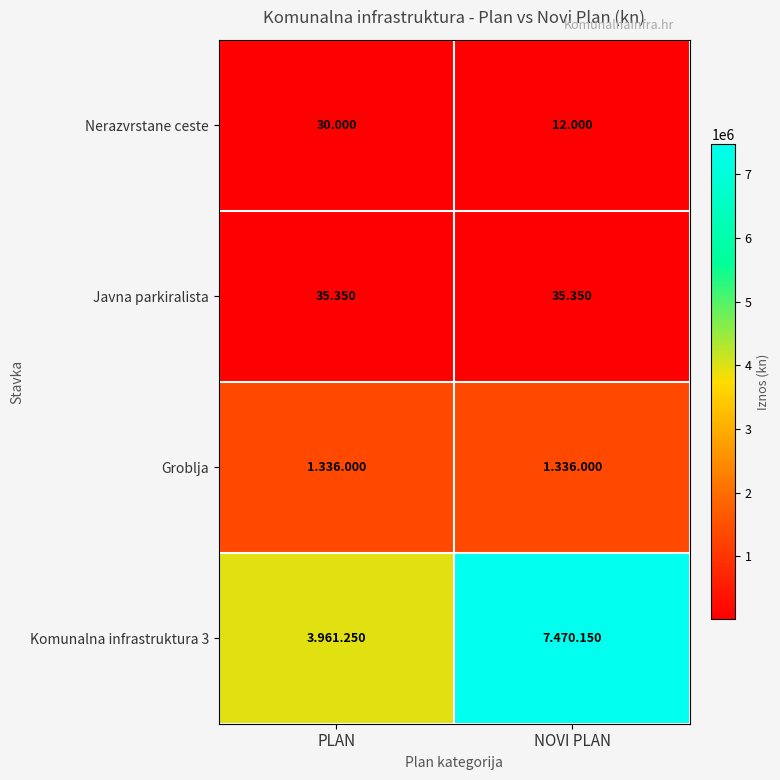

The Javna parkiralista series shows 11980 at PLAN. True or false?

False